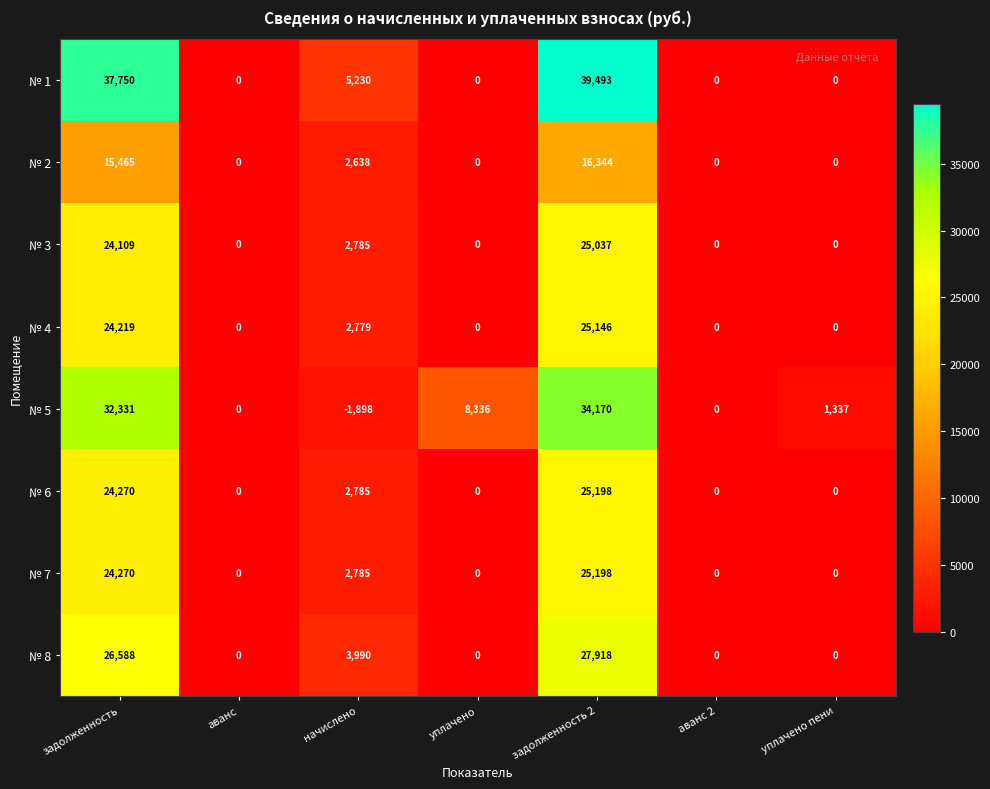

At which label does № 4 reach its peak?

задолженность 2